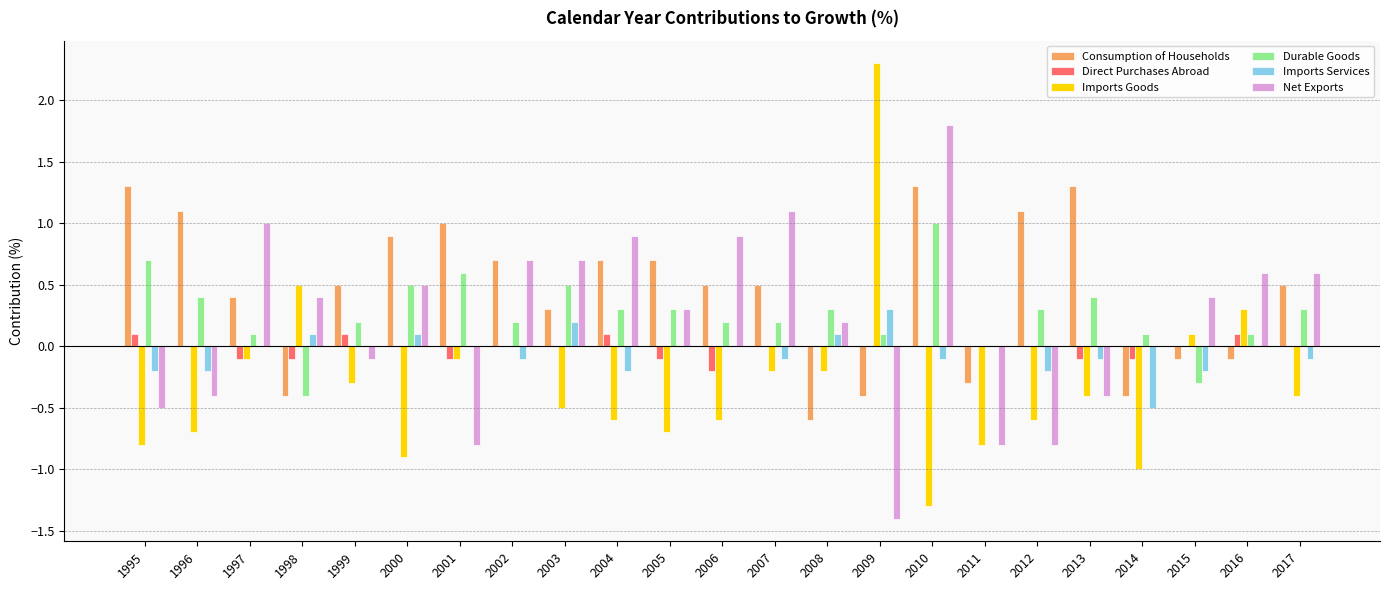

Which series has the largest range (max minus min)?

Imports Goods